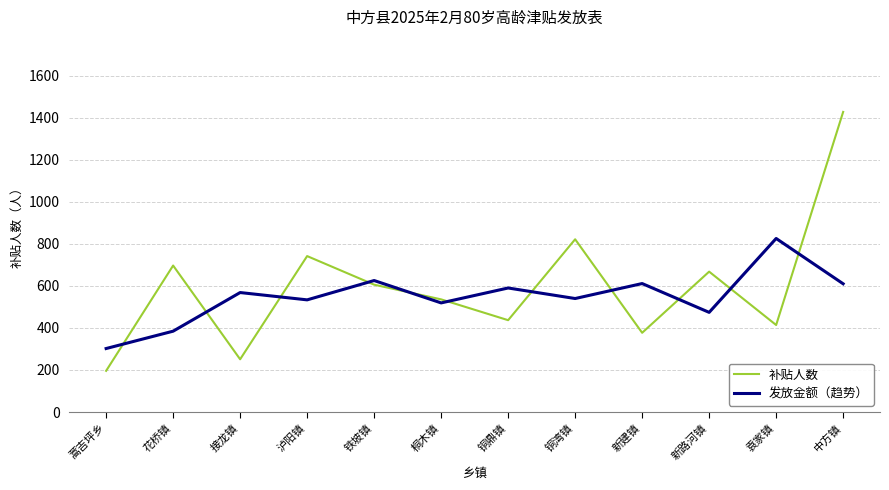

Is this an area chart (filled region under the line)?

No